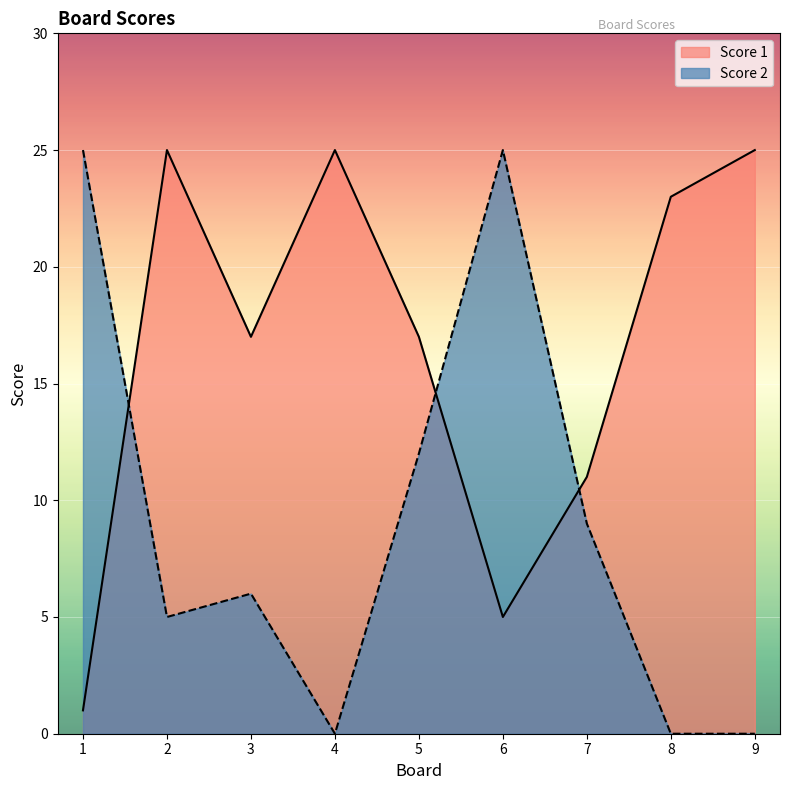

Reading left to right, list all the values displayed in this chart.

Score 1: 1=1	2=25	3=17	4=25	5=17	6=5	7=11	8=23	9=25
Score 2: 1=25	2=5	3=6	4=0	5=12	6=25	7=9	8=0	9=0